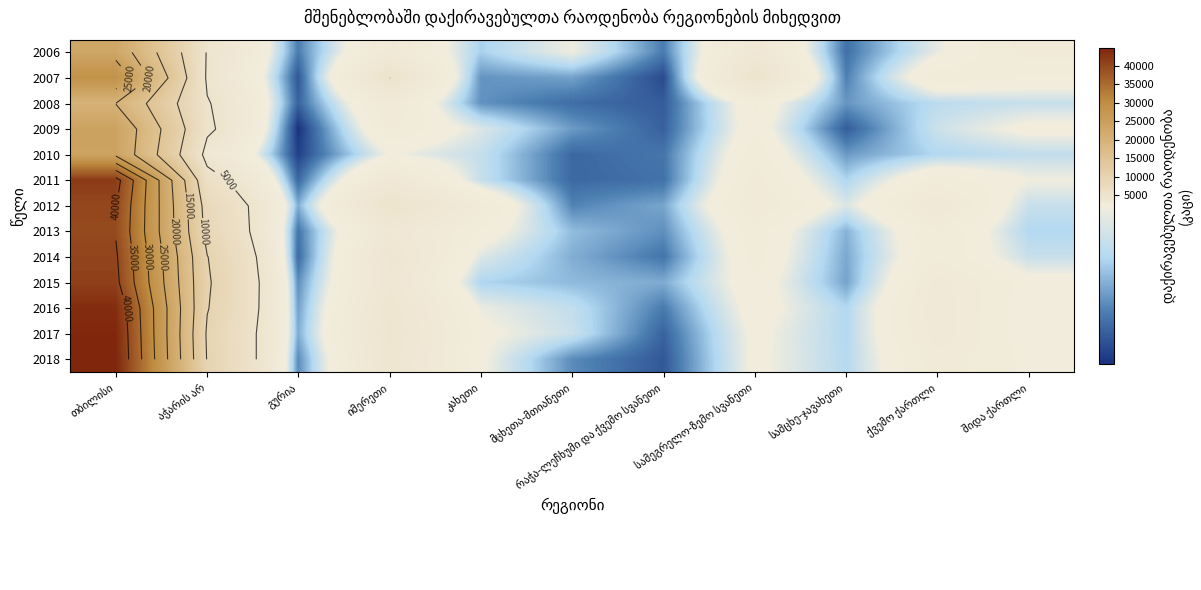

Count the number of data series in this chart.

13